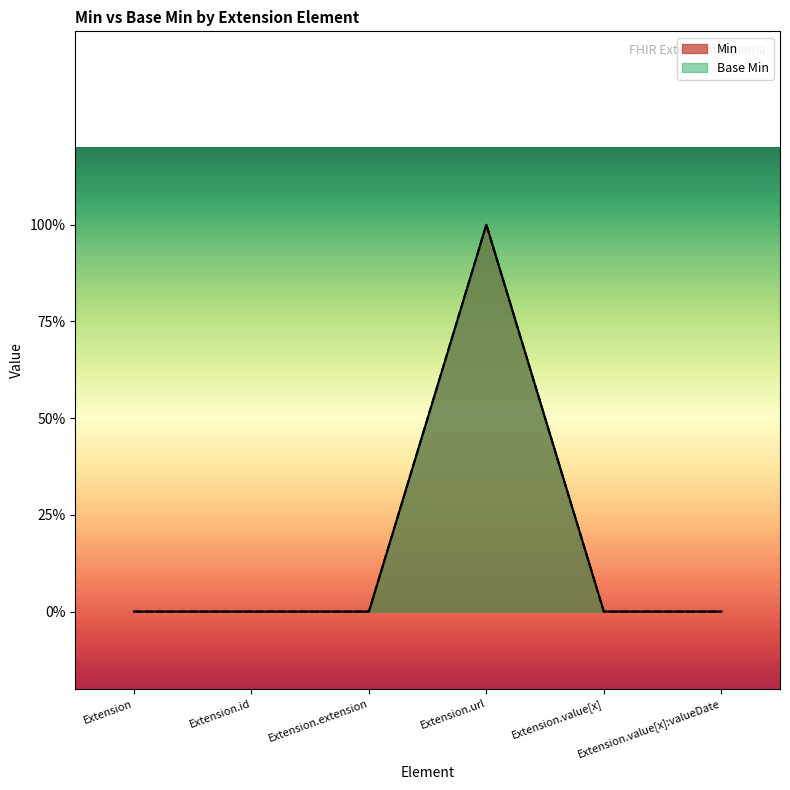

The Min series shows 0 at Extension.url. True or false?

False